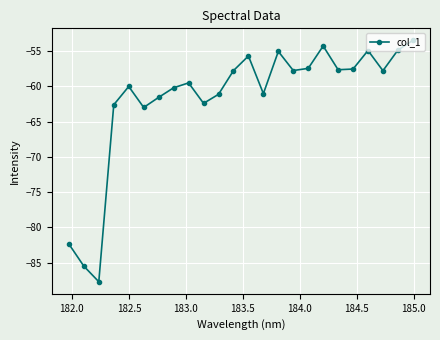

What is the sum of all values?

-1481.5